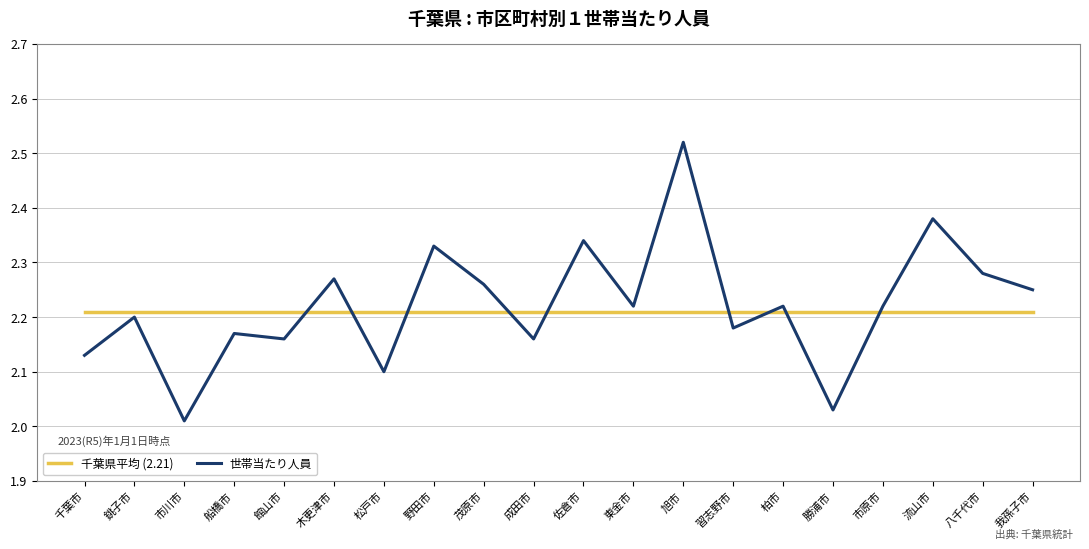

Does the chart display data point markers on the line(s)?

No